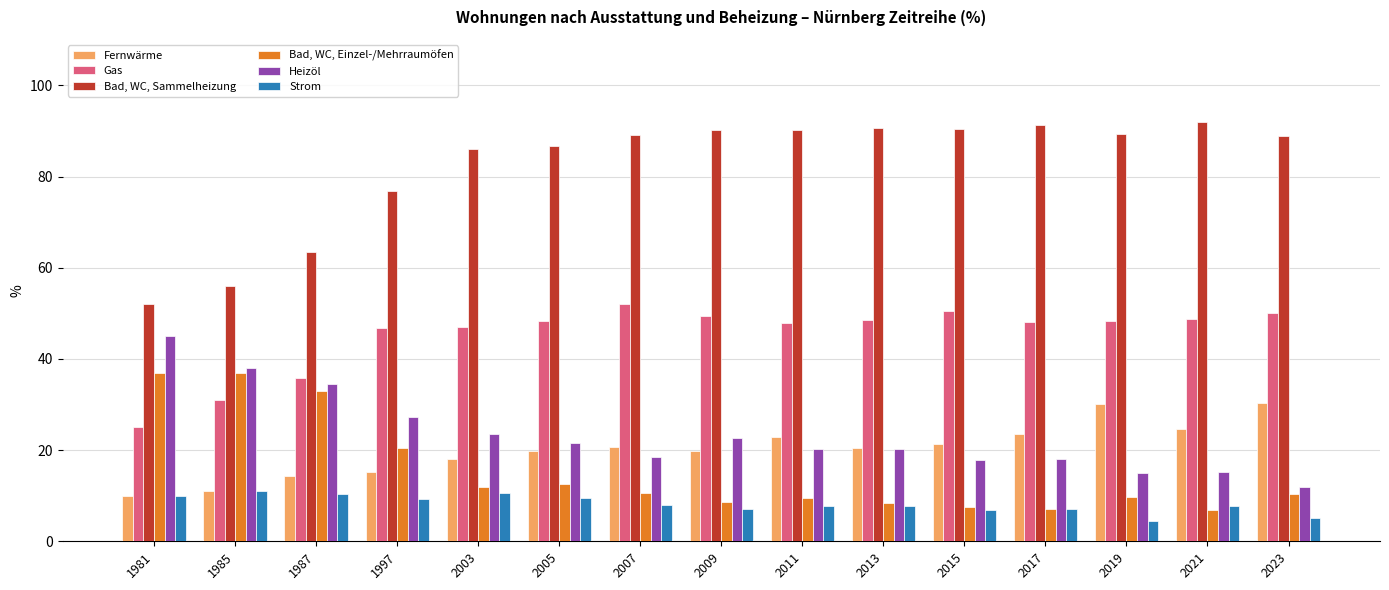

What is the difference between the highest and lowest values at 2013?

82.9